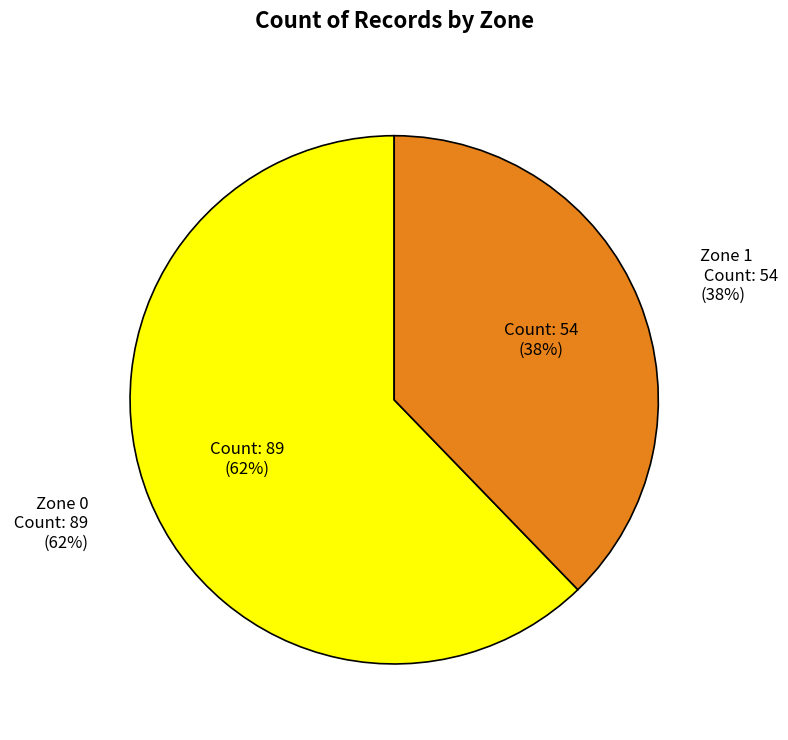

To the nearest percent, what is the combined percentage of Zone 0 and Zone 1?

100%